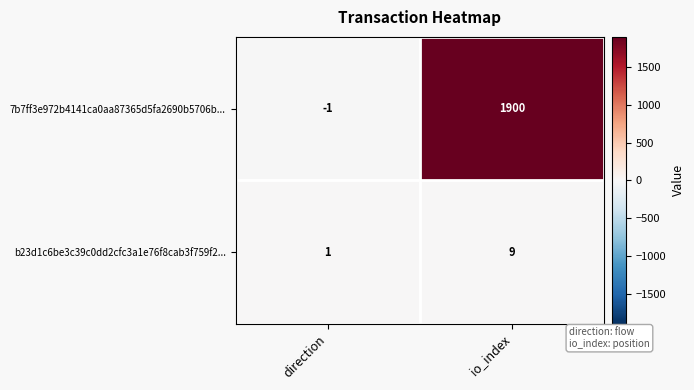

What is the spread (max minus min) of values at direction?

2